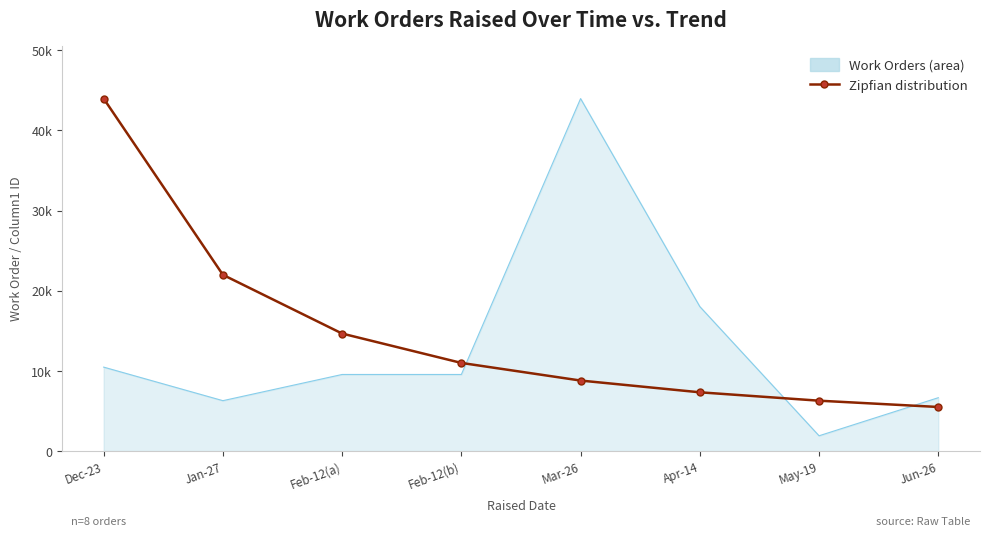

Reading left to right, extract all data points from this chart.

43970.0	21985.0	14656.7	10992.5	8794.0	7328.3	6281.4	5496.2